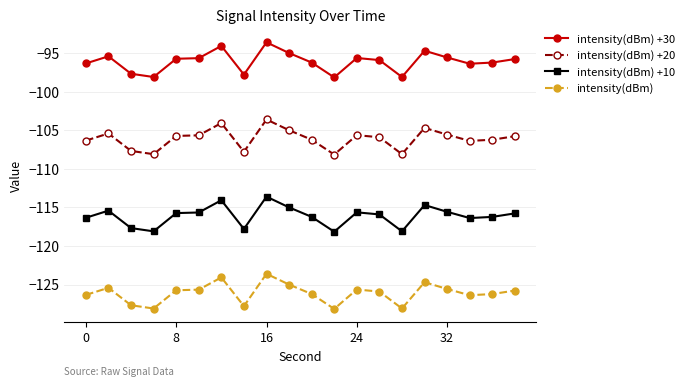

Rank the series by their maximum value, from highest to lowest.

intensity(dBm) +30, intensity(dBm) +20, intensity(dBm) +10, intensity(dBm)